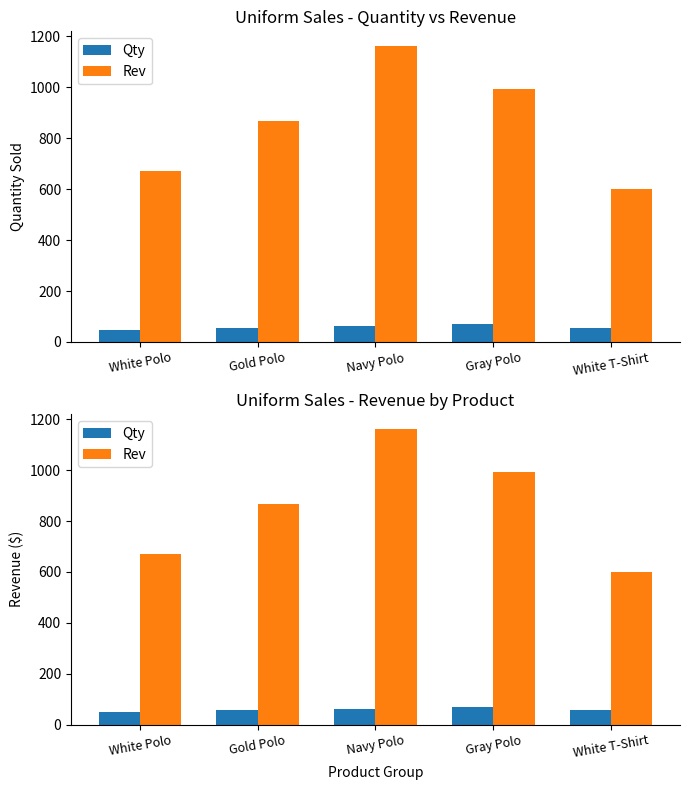

How many groups of bars are there?

5